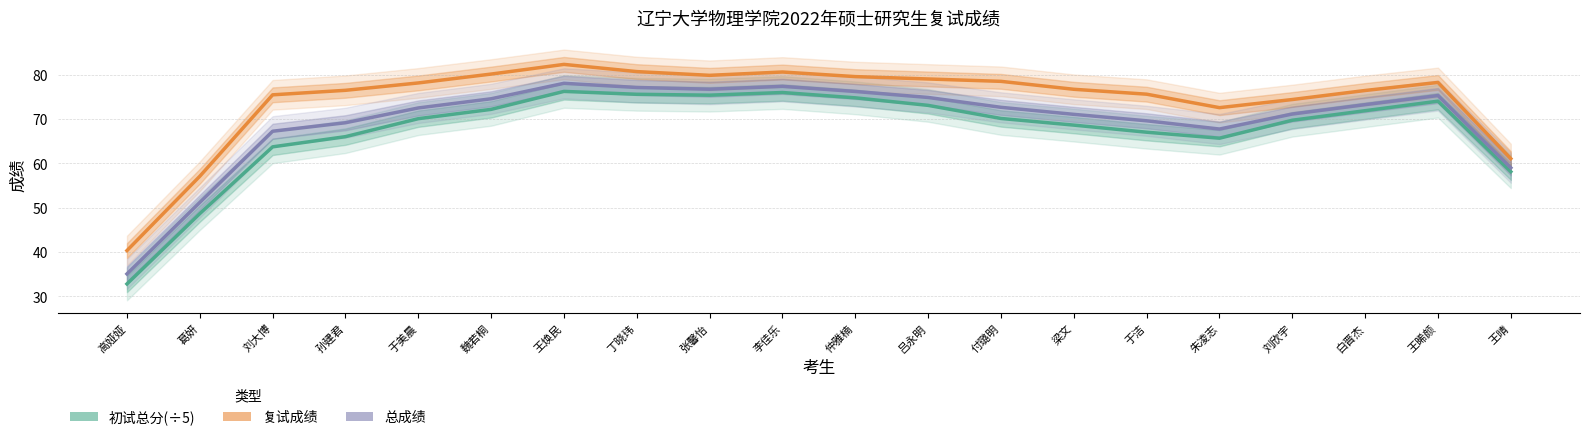

Reading left to right, transcribe all the data shown in this chart.

初试总分(÷5): 高娅娅=32.8	葛妍=48.6	刘大博=63.7	孙建君=66.0	于美晨=70.0	魏若桐=72.2	王焕民=76.2	丁晓玮=75.5	张馨怡=75.3	李佳乐=76.0	仲雅楠=74.8	吕永明=73.1	付璐明=70.1	梁文=68.6	于洁=67.0	朱凌志=65.7	刘欣宇=69.7	白晋杰=71.9	王晞颜=74.0	王晴=58.1
复试成绩: 高娅娅=40.3	葛妍=57.1	刘大博=75.4	孙建君=76.4	于美晨=78.1	魏若桐=80.1	王焕民=82.3	丁晓玮=80.7	张馨怡=79.8	李佳乐=80.6	仲雅楠=79.5	吕永明=79.0	付璐明=78.5	梁文=76.7	于洁=75.6	朱凌志=72.5	刘欣宇=74.4	白晋杰=76.4	王晞颜=78.2	王晴=61.0
总成绩: 高娅娅=35.1	葛妍=51.2	刘大博=67.2	孙建君=69.1	于美晨=72.5	魏若桐=74.5	王焕民=78.0	丁晓玮=77.1	张馨怡=76.7	李佳乐=77.3	仲雅楠=76.2	吕永明=74.8	付璐明=72.6	梁文=71.0	于洁=69.6	朱凌志=67.7	刘欣宇=71.1	白晋杰=73.2	王晞颜=75.3	王晴=59.0